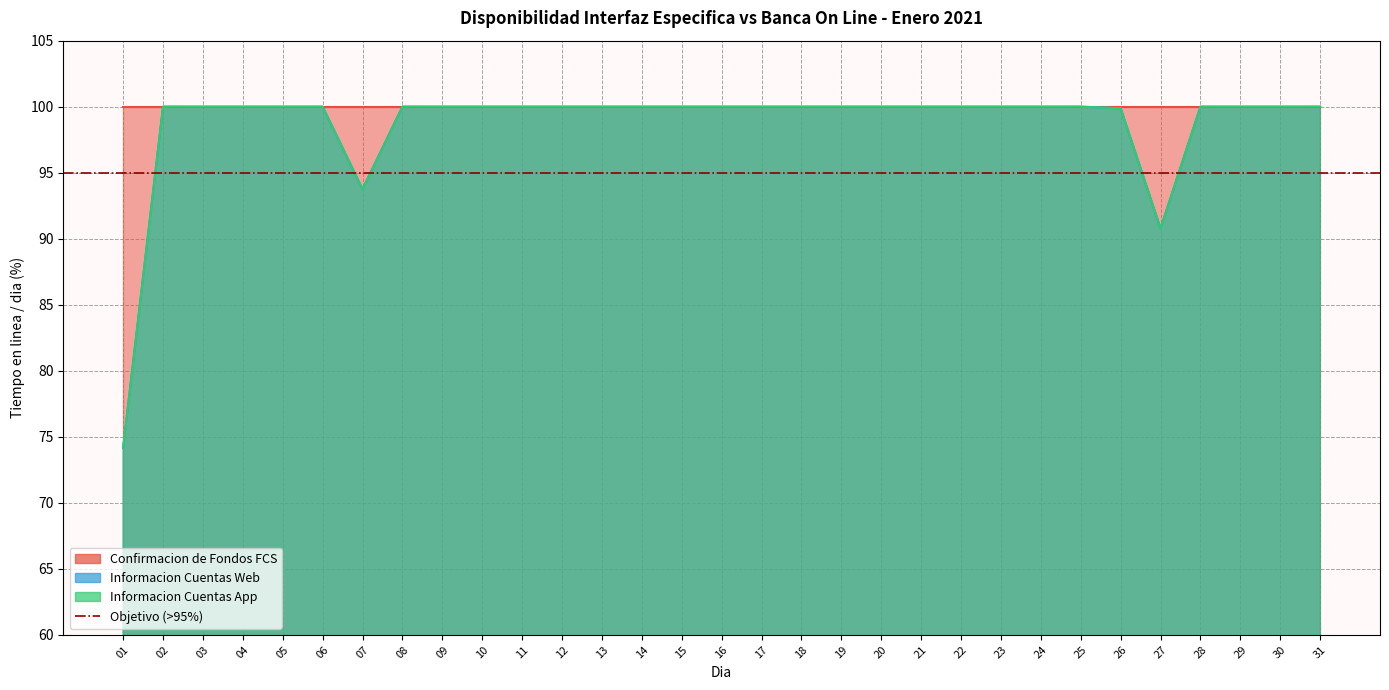

Where is the first local minimum for Informacion Cuentas App?

07